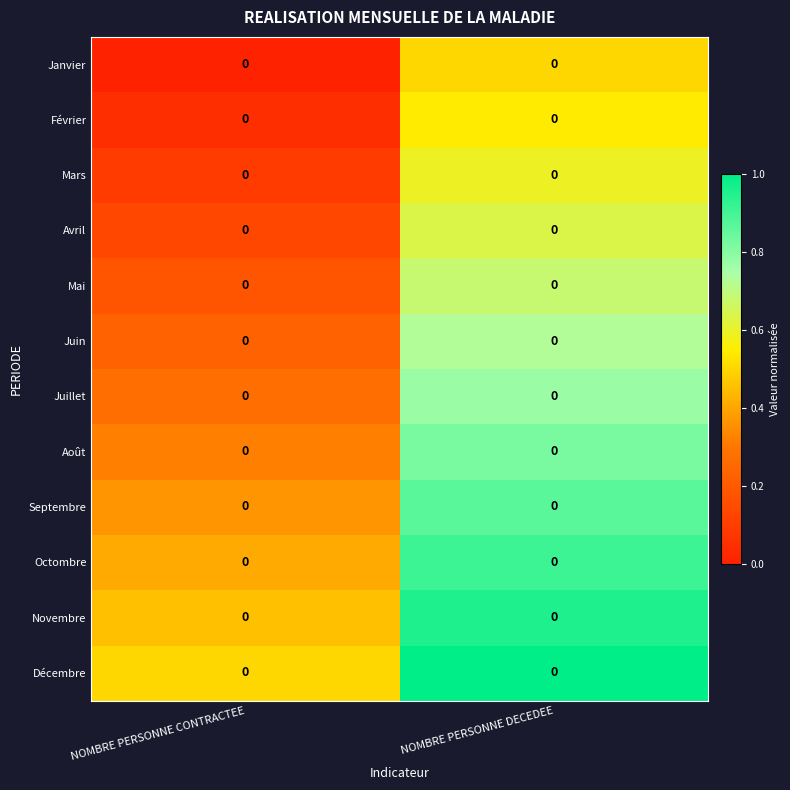

True or false: Septembre has a value of 1.4 at NOMBRE PERSONNE DECEDEE.

False